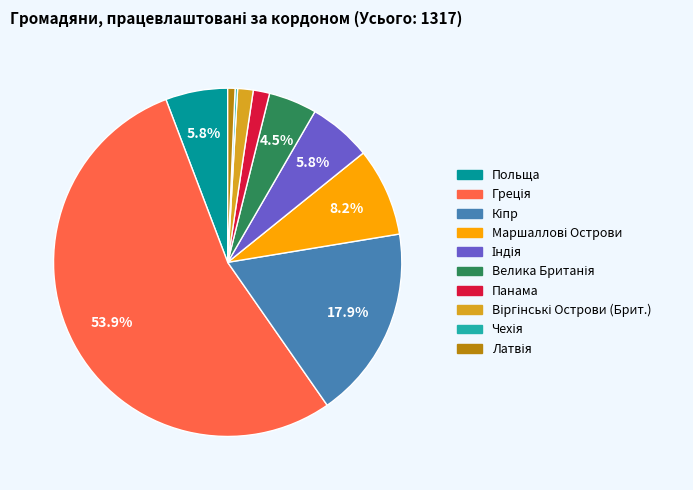

Does Панама represent more than half of the total?

No